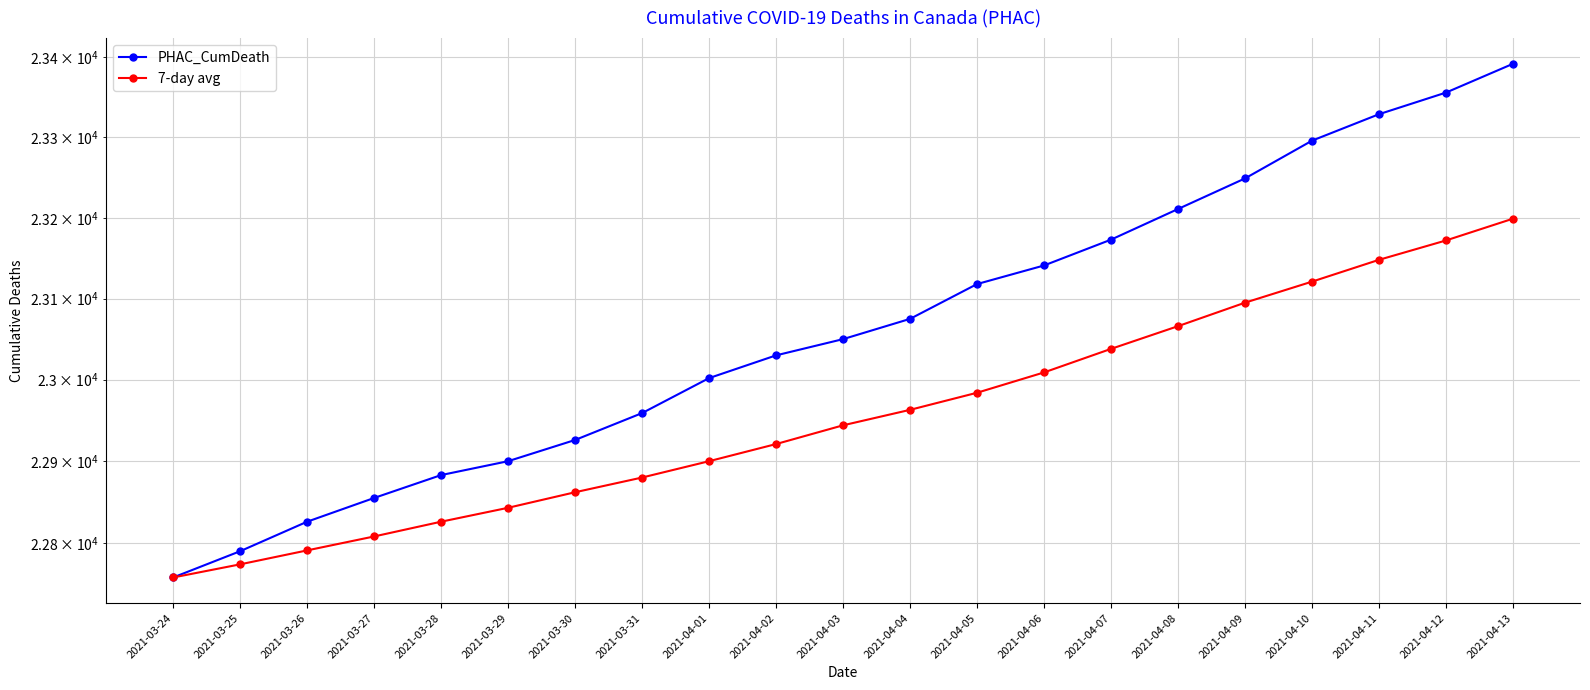

What is the label of the 9th point from the left?

2021-04-01